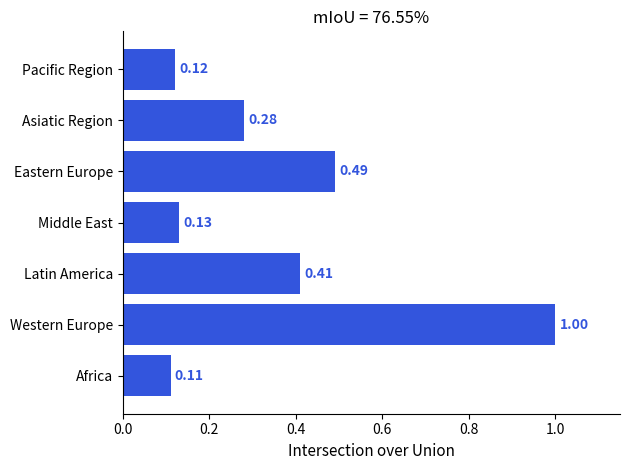

At which label is the value closest to 0?

Africa